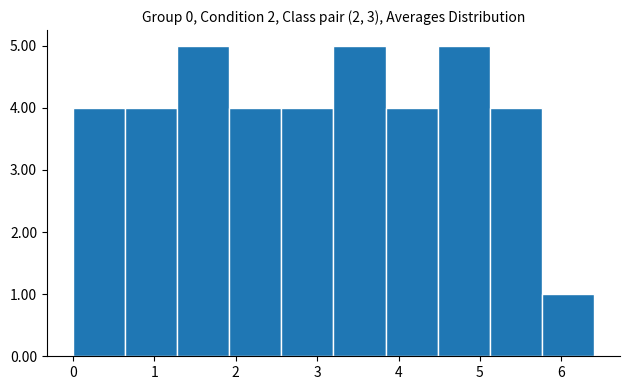

How tall is the bar that spans 3.84 to 4.48 on the x-axis? Neither the bar edges nor the heights are printed on the chart, so give them approximately, as read against the axes.

4